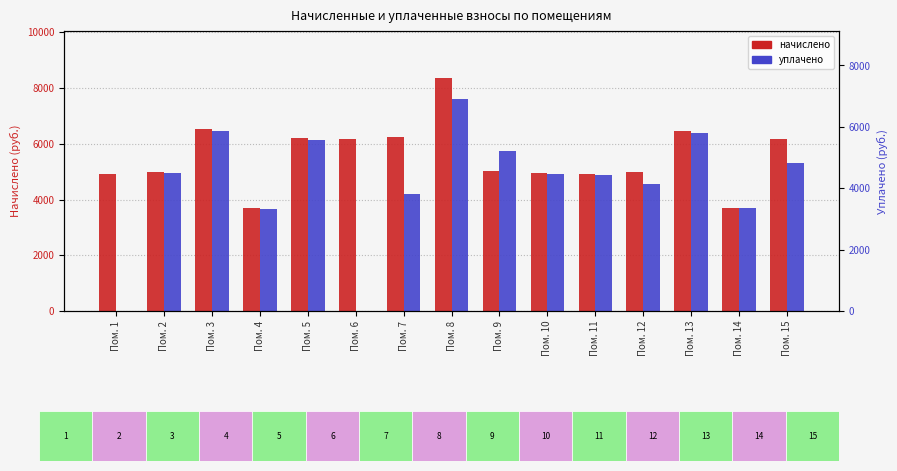

At which category is the sum across all series the highest?

Пом. 8